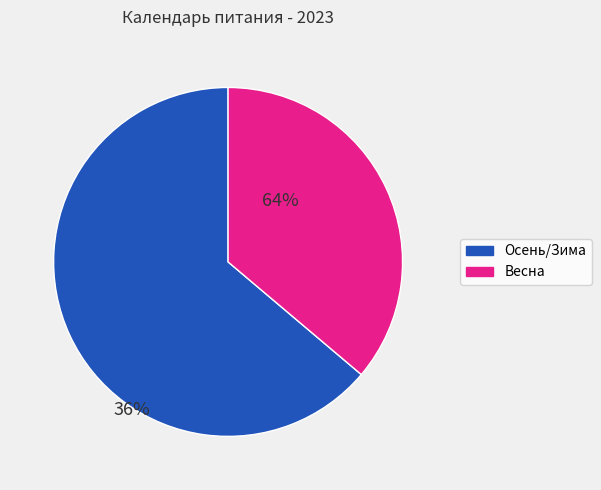

Is it true that январь is 19% of the pie?

False